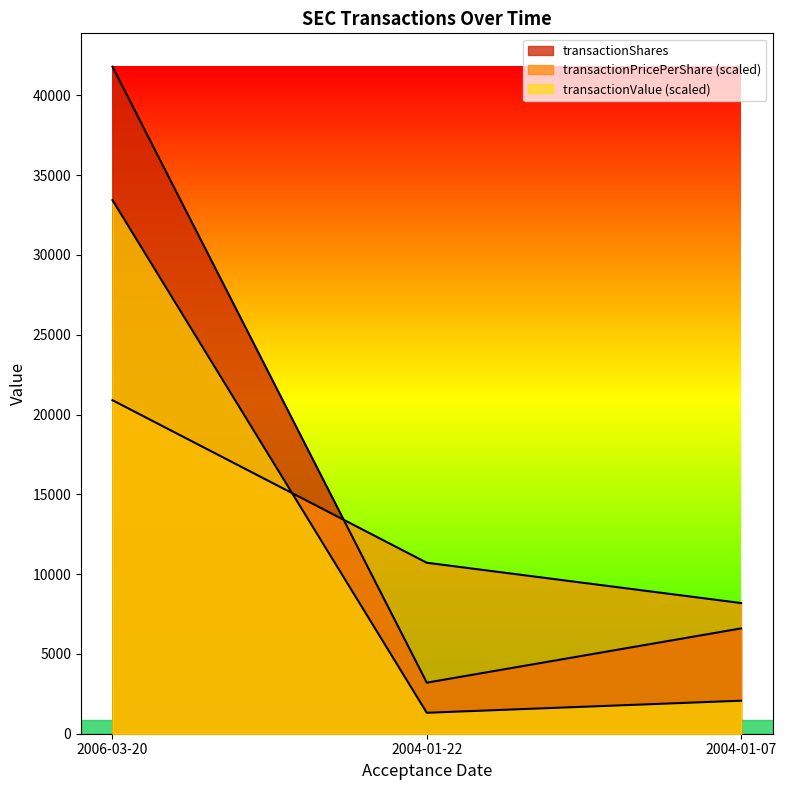

True or false: transactionShares has a value of 9468.2 at 2004-01-07.

False